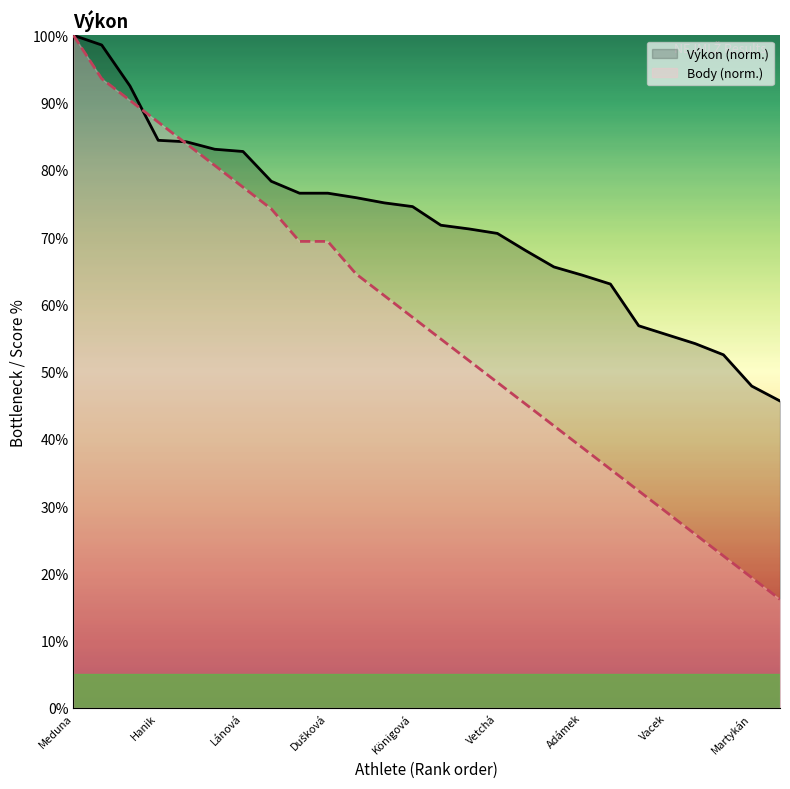

What is the total value across all series at Horský?

98.5